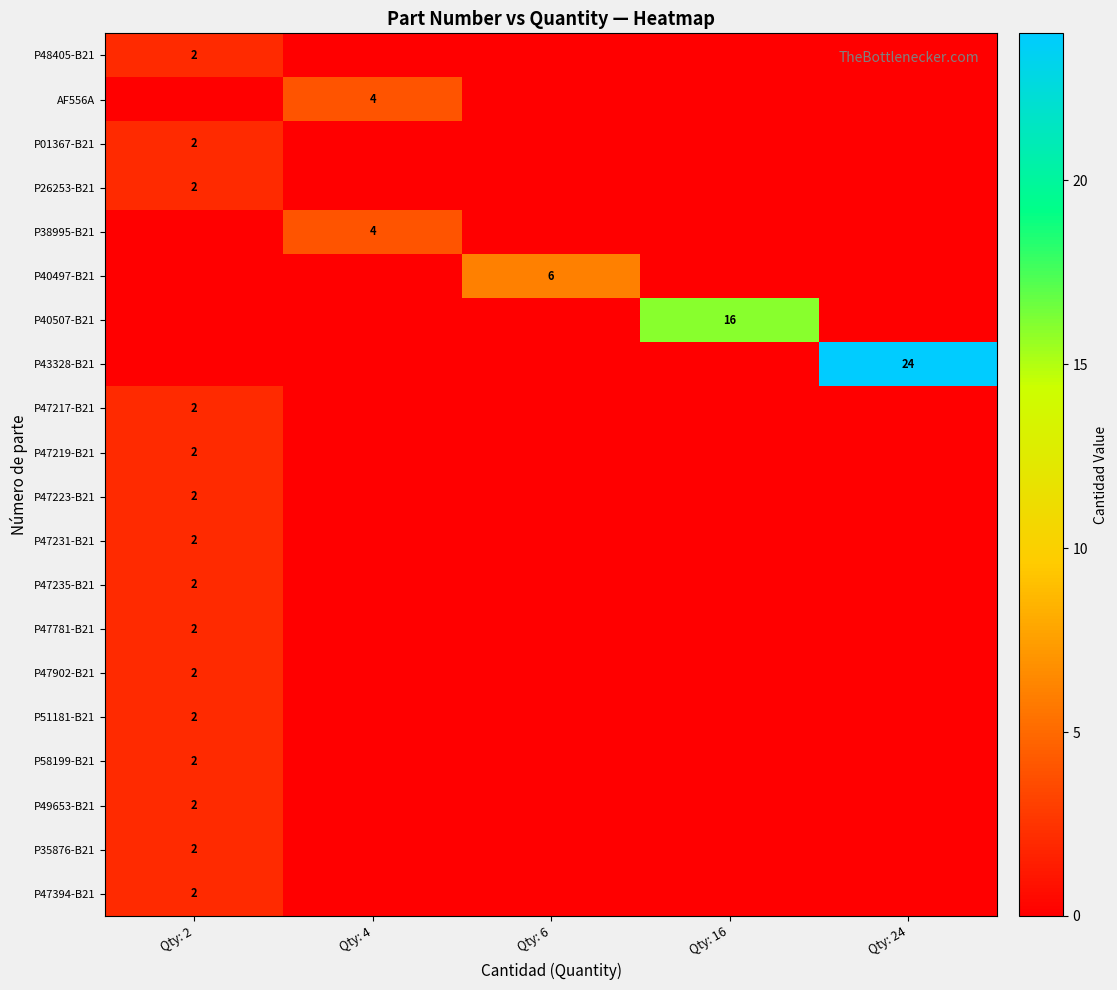

Which has a higher value, Qty: 24 or Qty: 4?

Qty: 24